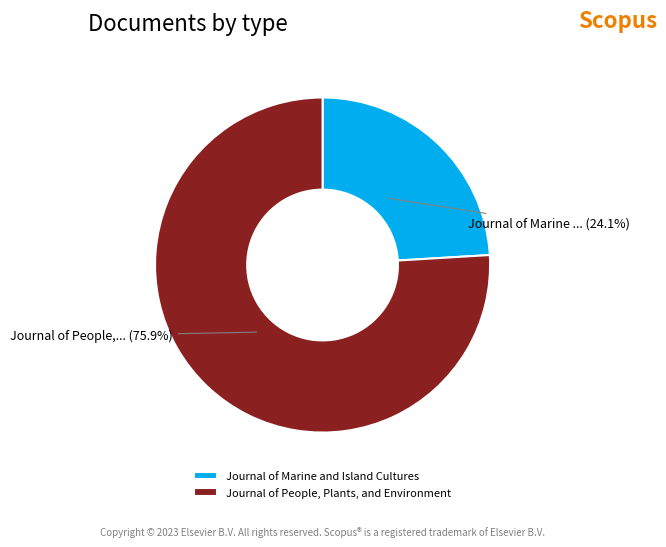

Which category has the biggest portion of the pie?

Journal of People, Plants, and Environment